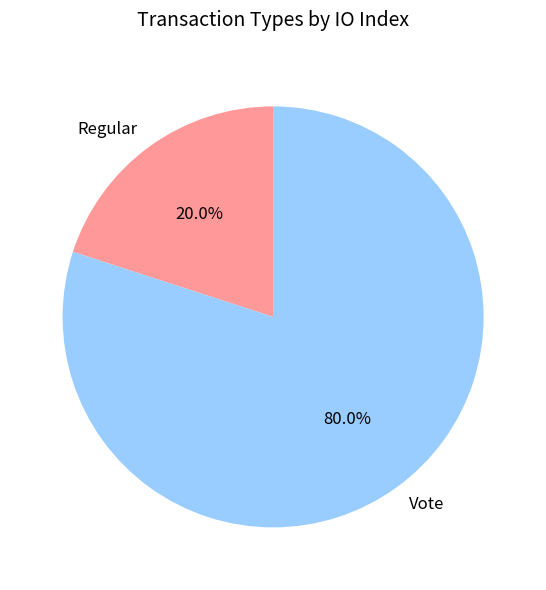

Does Regular account for over 50% of the chart?

No